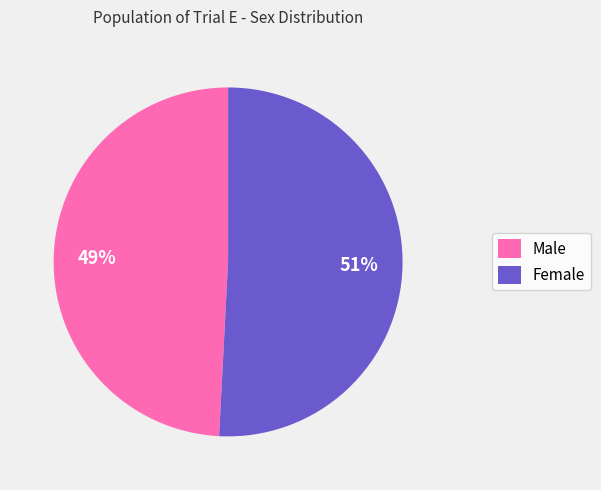

How many segments does this pie chart have?

2